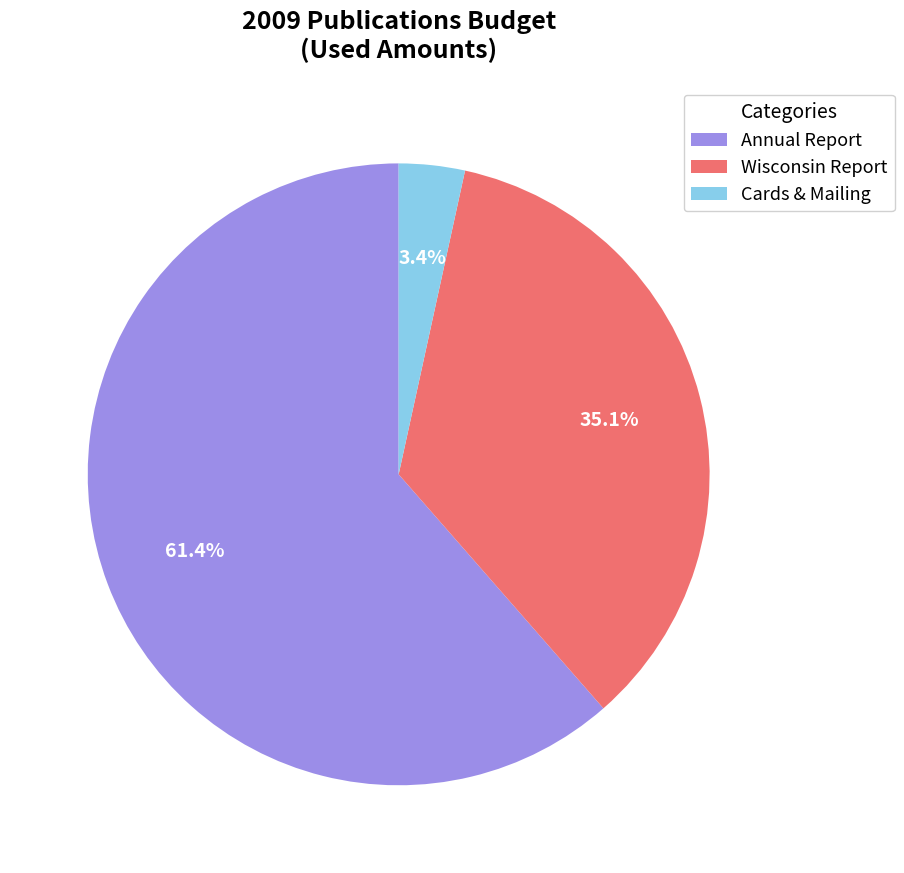

Which category has the biggest portion of the pie?

Annual Report